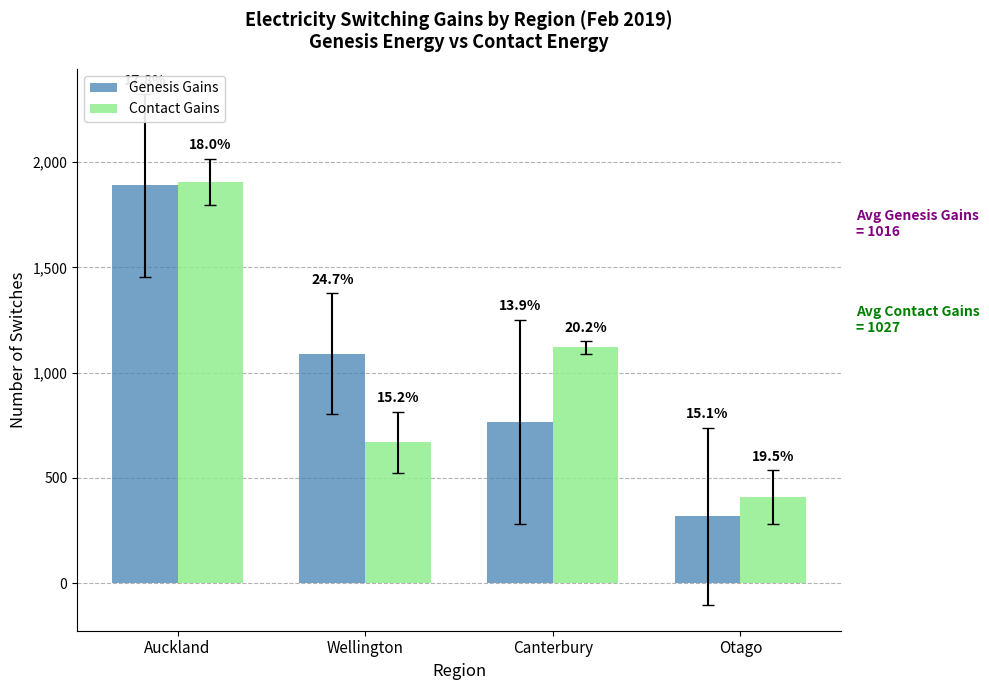

Where is Contact Gains nearest to the value 1159?

Canterbury